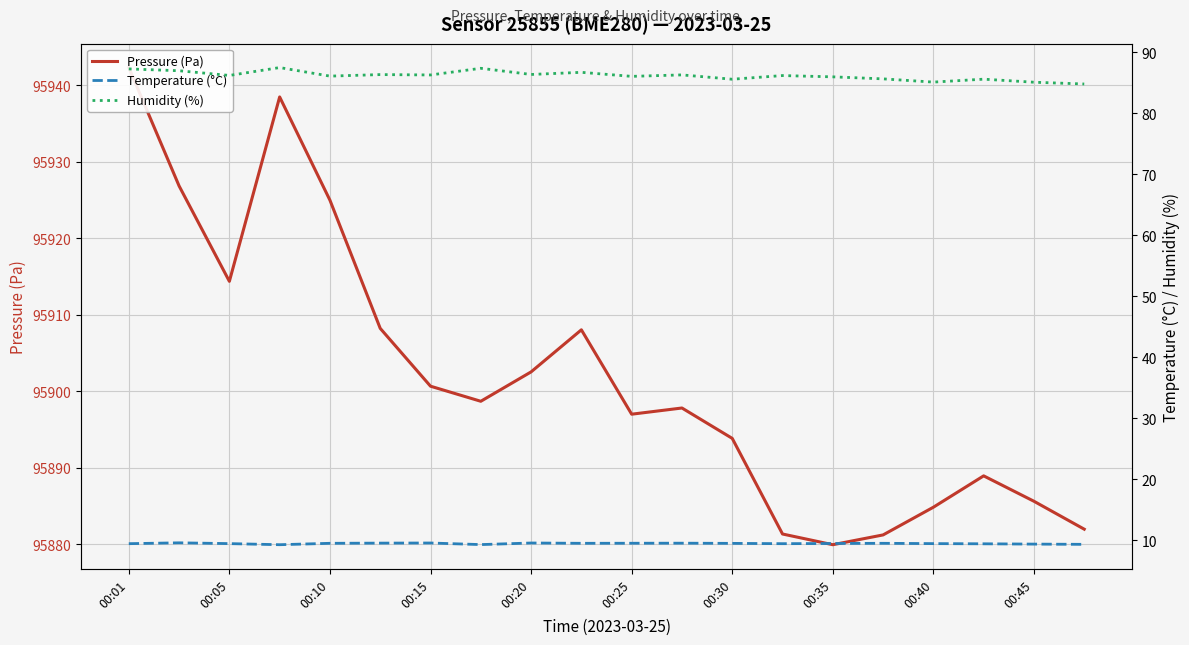

How many categories are shown in the chart?

20